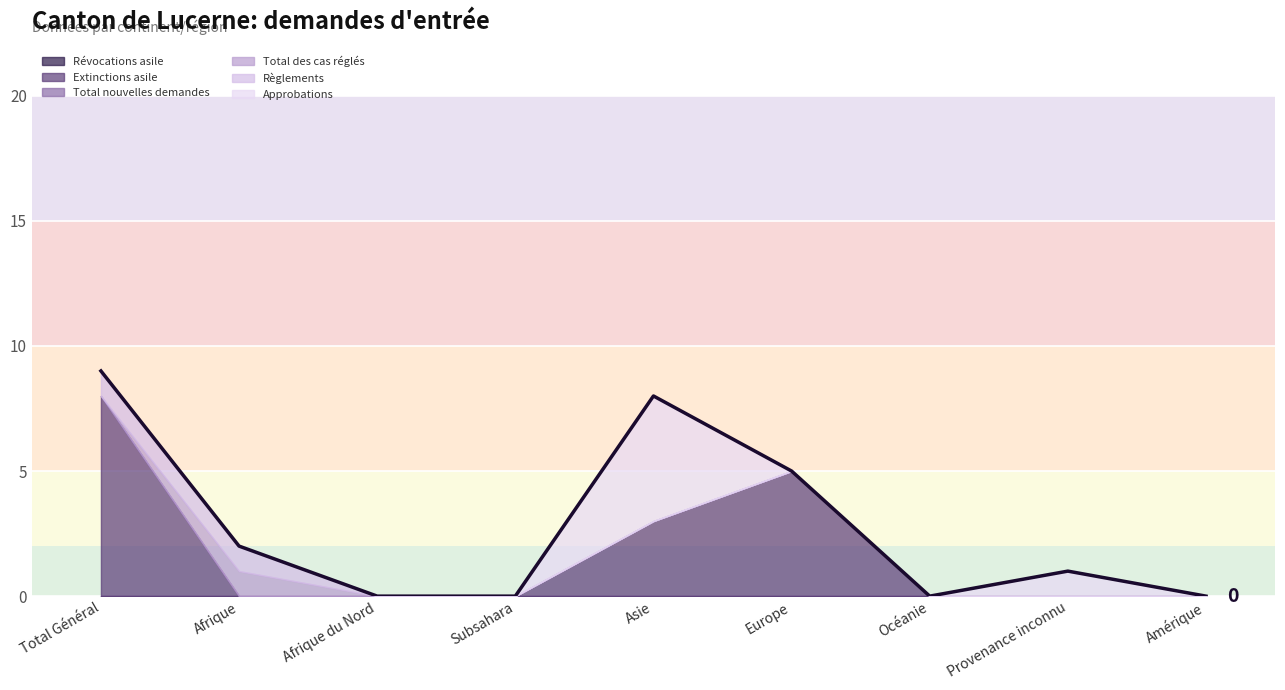

Reading left to right, what are all the values shown in this chart?

Révocations asile: 0	0	0	0	0	0	0	0	0
Extinctions asile: 8	0	0	0	3	5	0	0	0
Total nouvelles demandes: 0	0	0	0	0	0	0	0	0
Total des cas réglés: 0	1	0	0	0	0	0	0	0
Règlements: 1	1	0	0	0	0	0	0	0
Approbations: 0	0	0	0	5	0	0	1	0